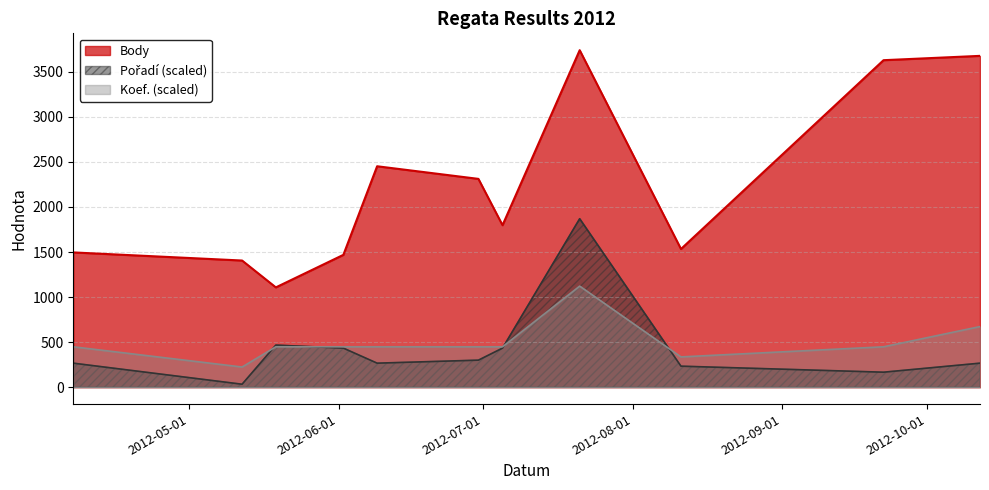

Rank the series by their maximum value, from highest to lowest.

Body, Pořadí, Koef.